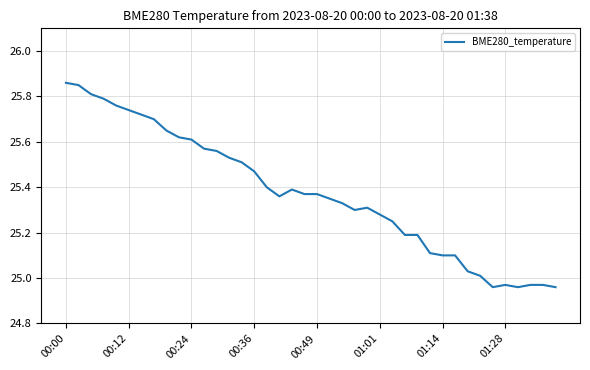

What is the difference between the maximum and minimum values?

0.9